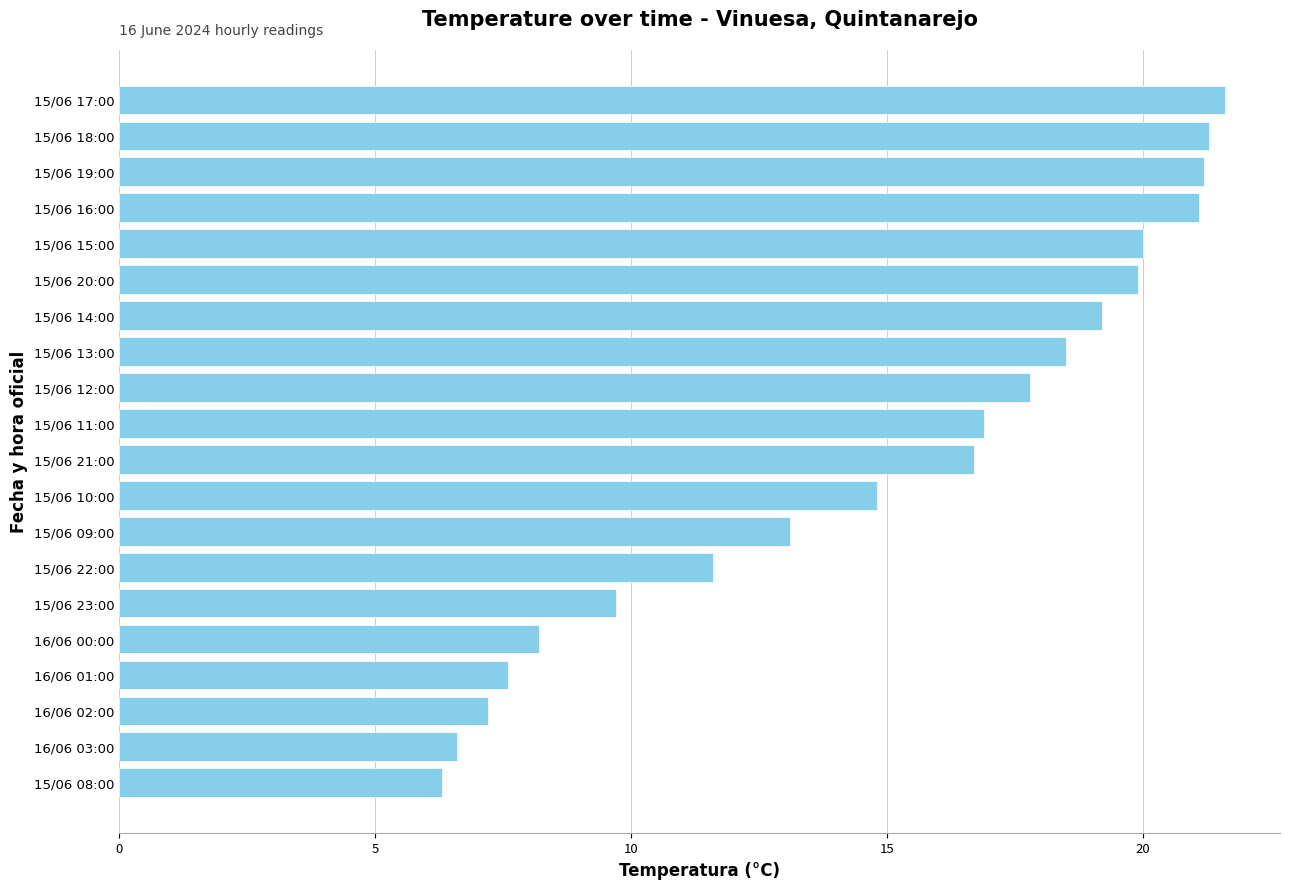

Reading bottom to top, what are all the values shown in this chart?

6.3	6.6	7.2	7.6	8.2	9.7	11.6	13.1	14.8	16.7	16.9	17.8	18.5	19.2	19.9	20.0	21.1	21.2	21.3	21.6